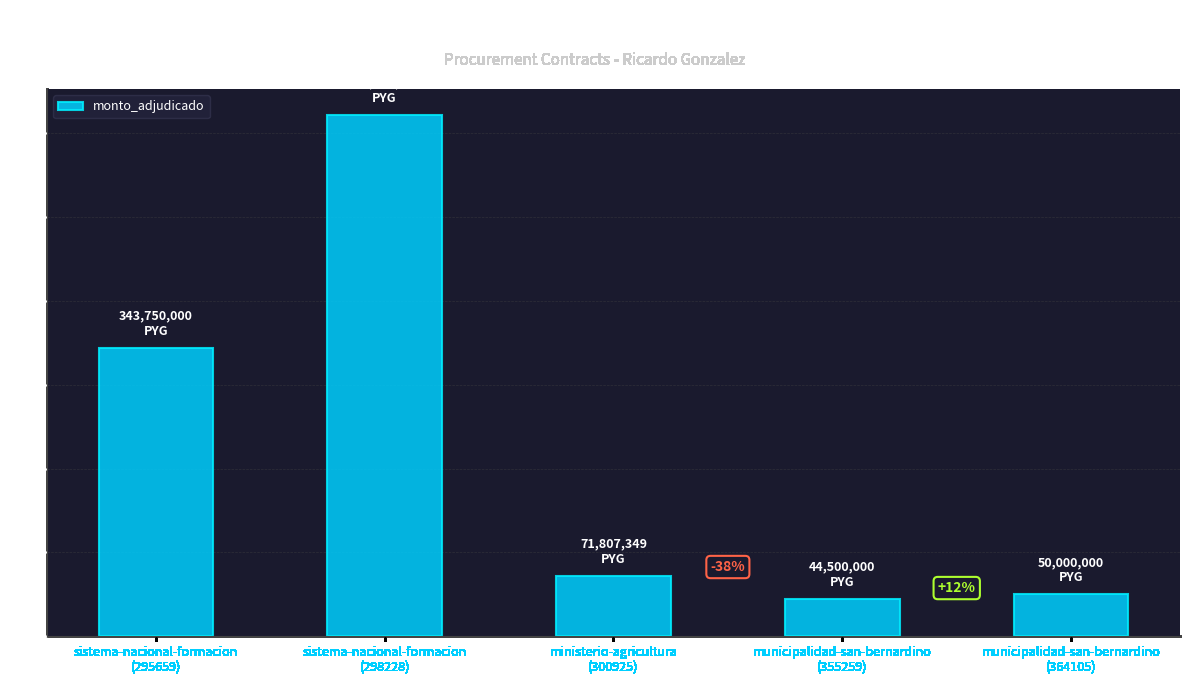

Which label corresponds to the smallest value in the chart?

municipalidad-san-bernardino
(355259)